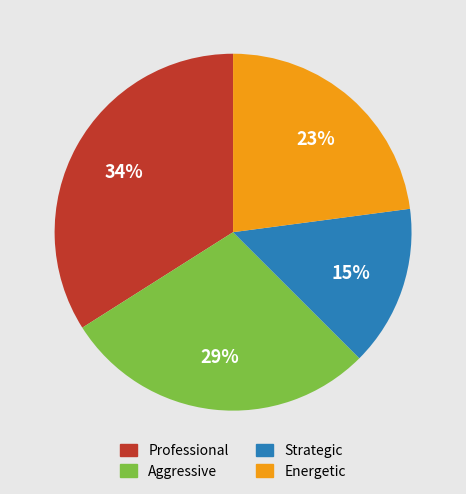

How many segments does this pie chart have?

4